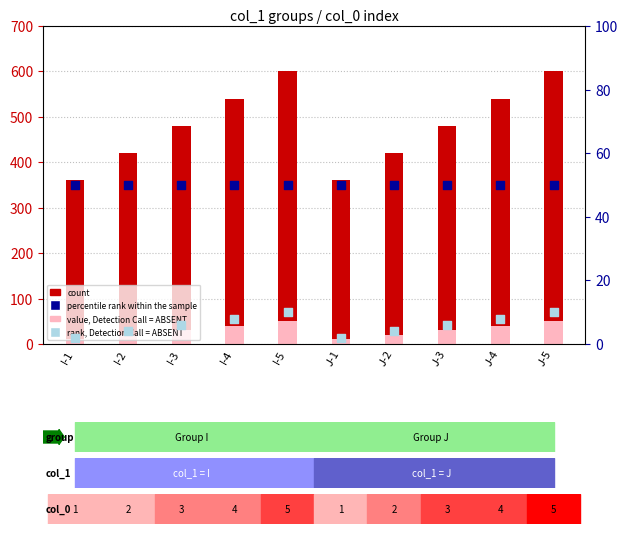

At which category is the sum across all series the highest?

I-5